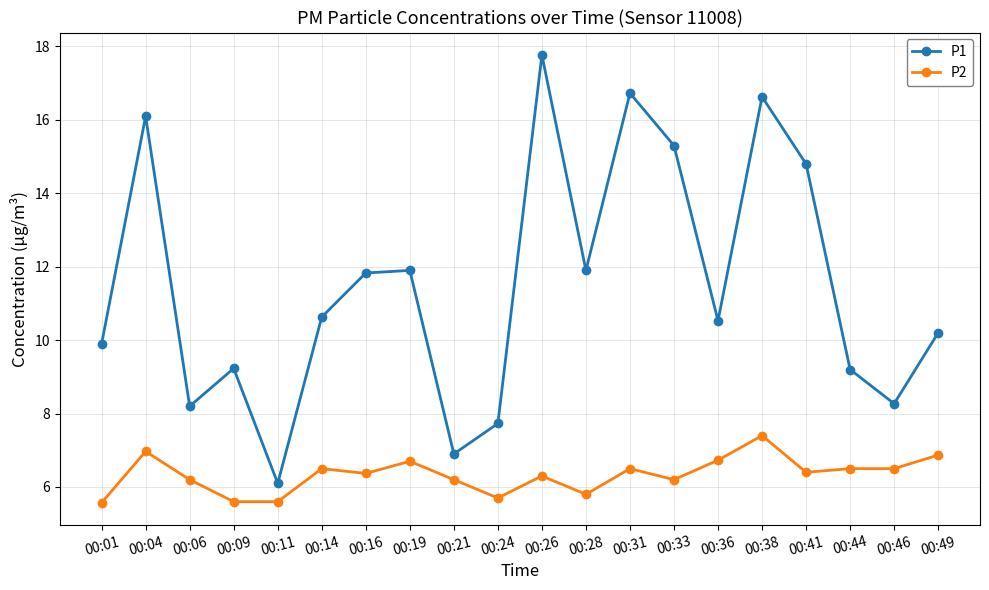

What is the spread (max minus min) of values at 00:46?

1.8